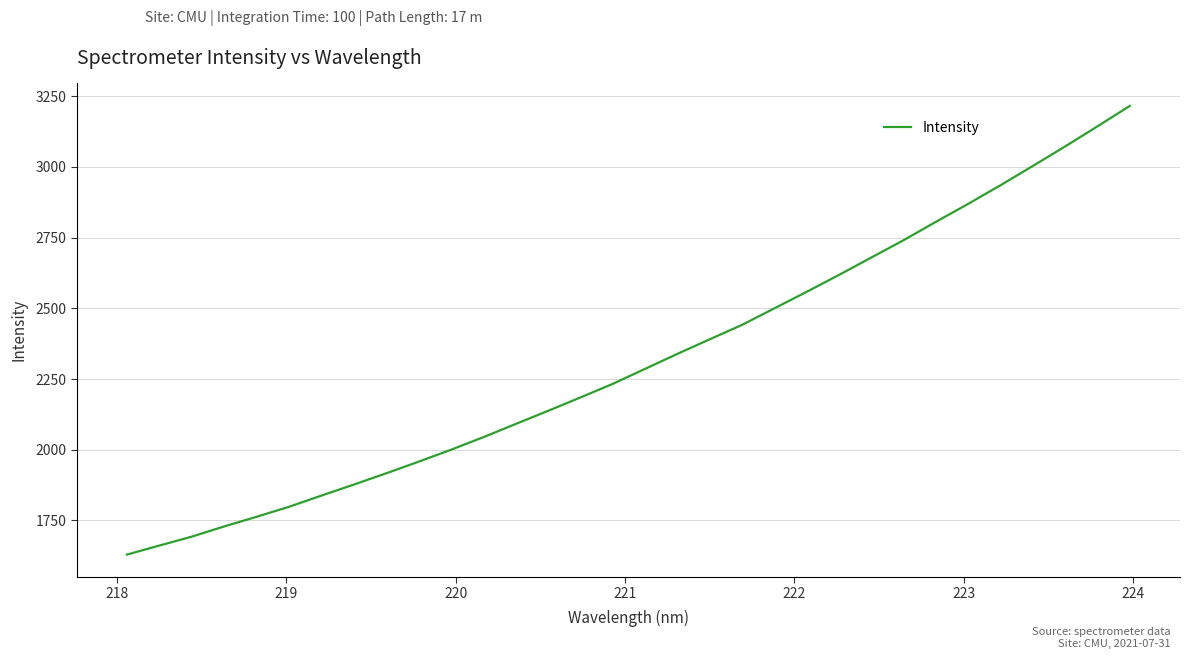

What is the maximum value shown in the chart?

3216.0